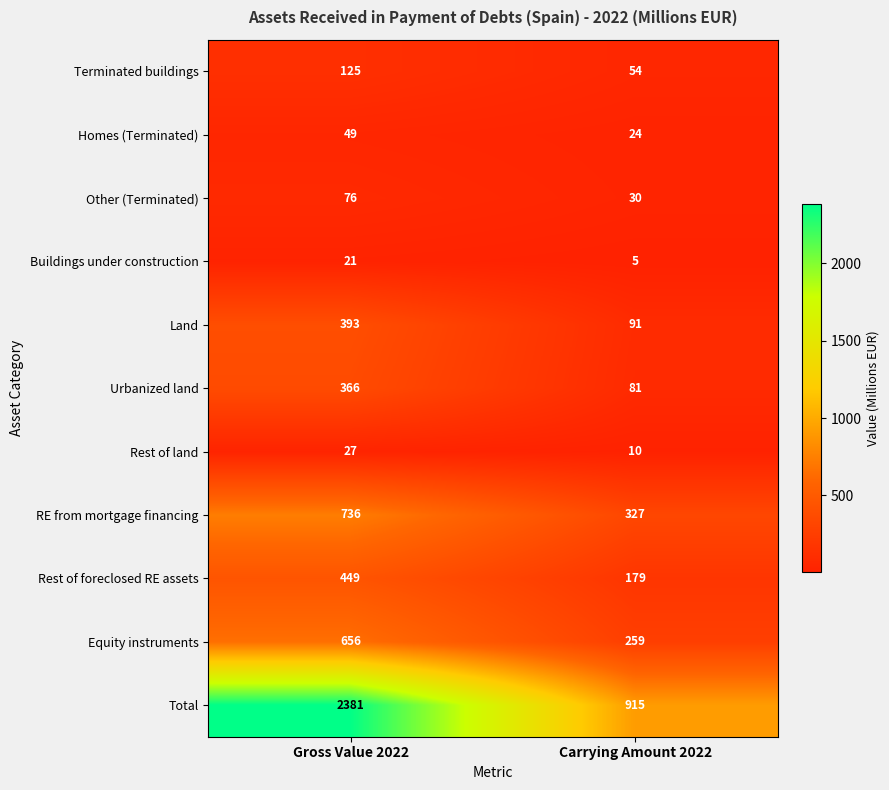

Which label corresponds to the largest value in the chart?

Gross Value 2022